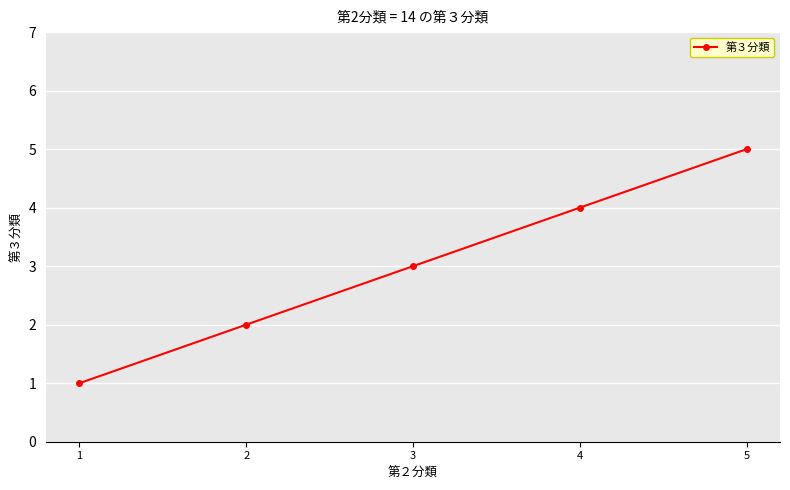

How many values are below 3?

2